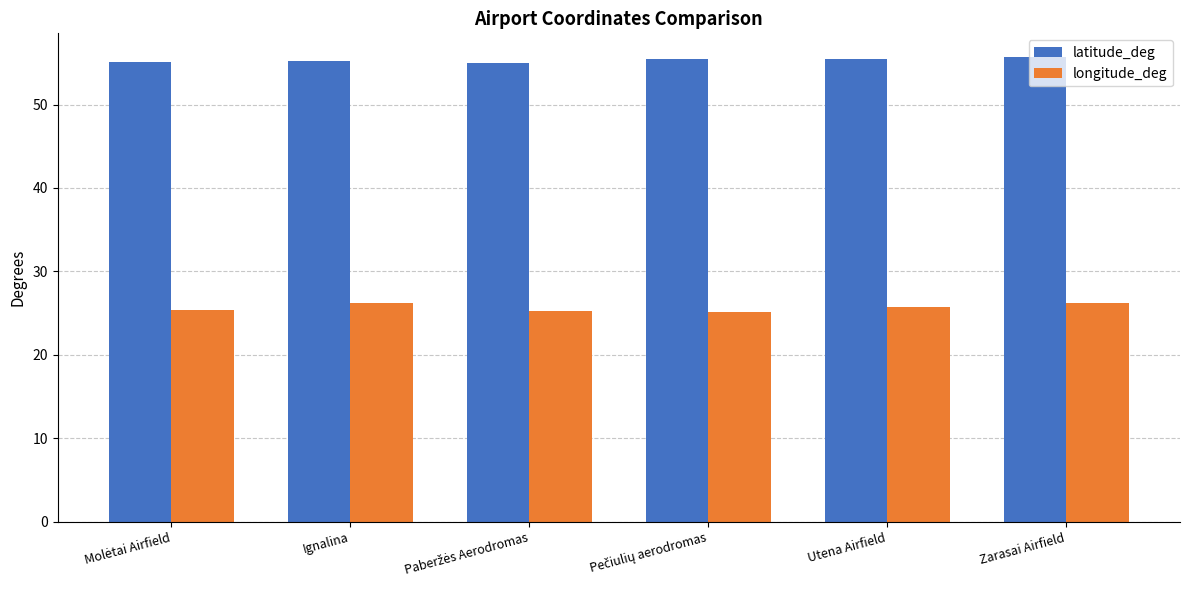

What is the approximate value of latitude_deg at Utena Airfield?

55.5